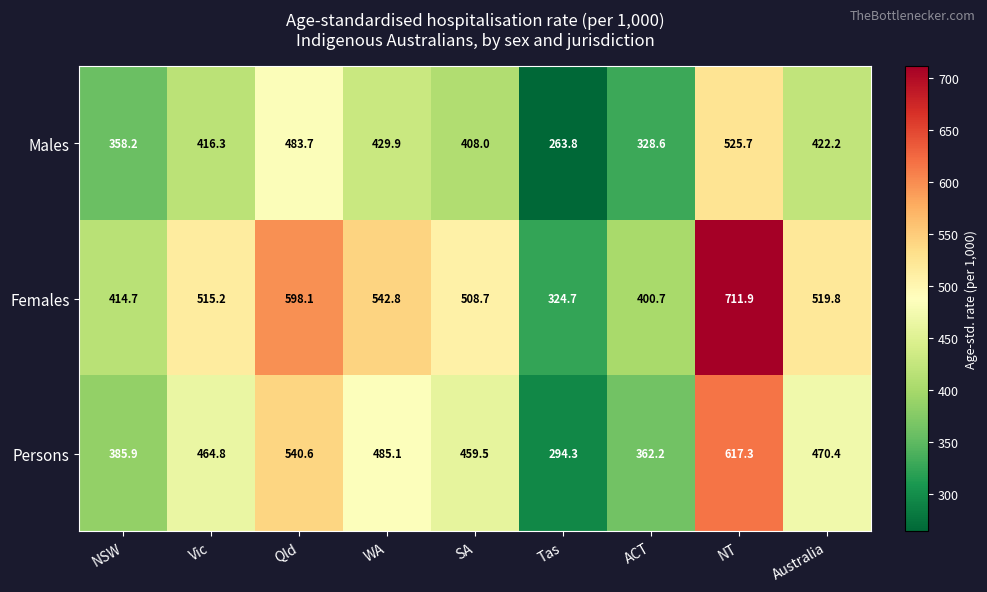

Which label corresponds to the smallest value in the chart?

Tas